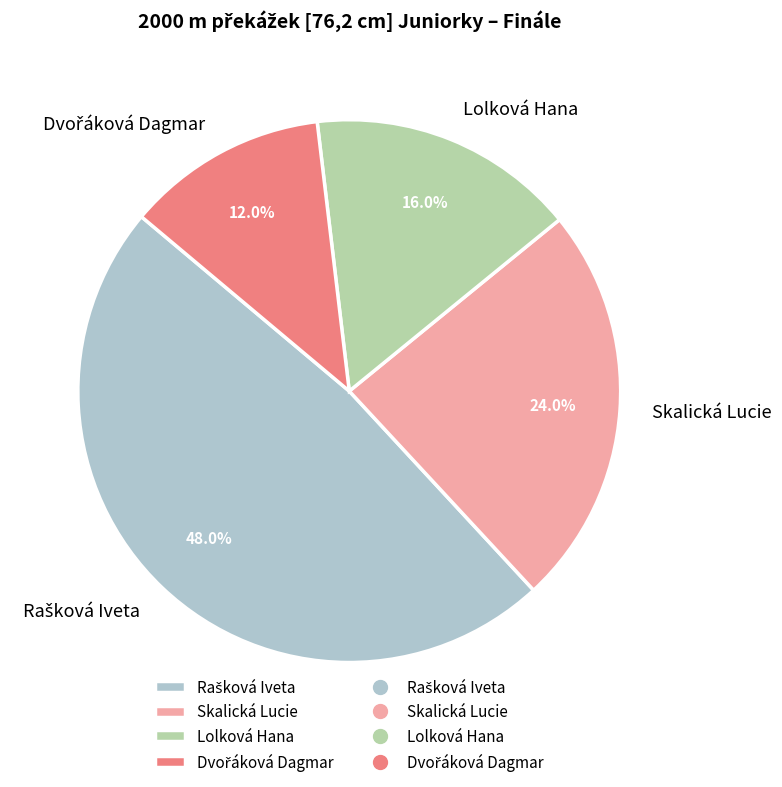

Does Skalická Lucie represent more than half of the total?

No